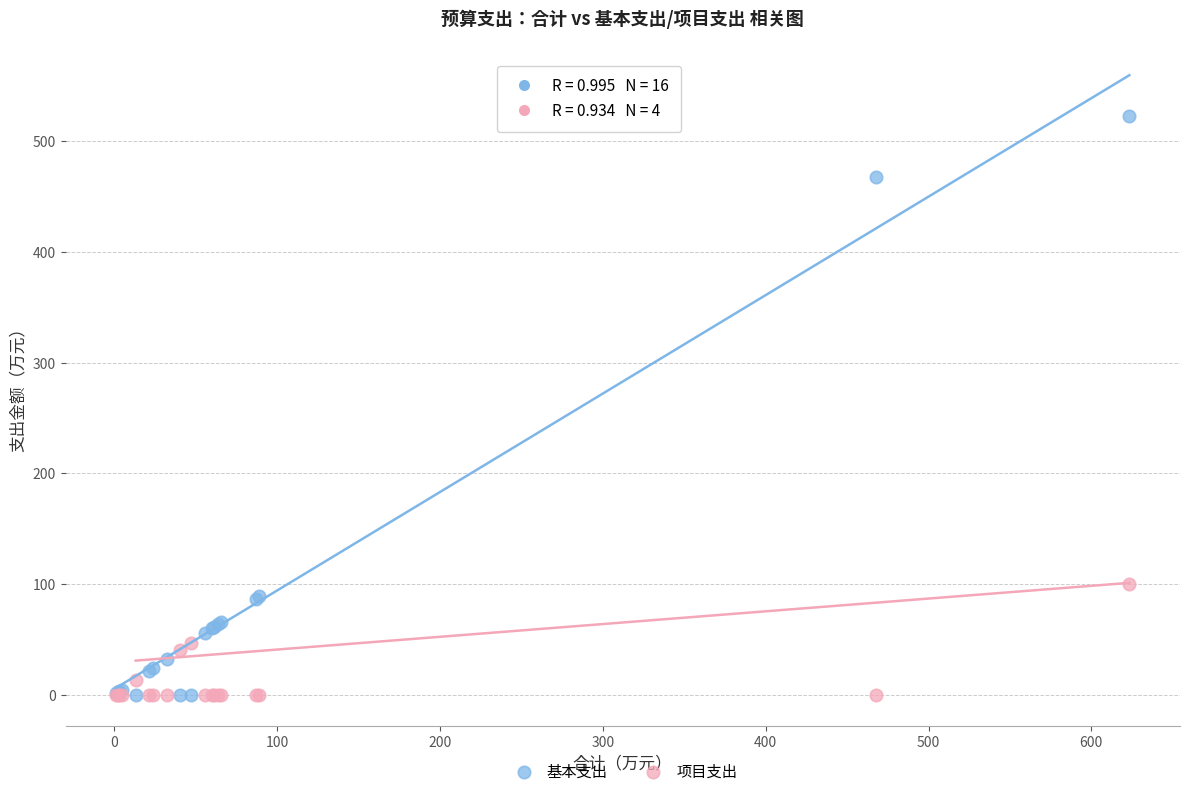

In the 基本支出 series, what Y value is closest to 261?

89.0